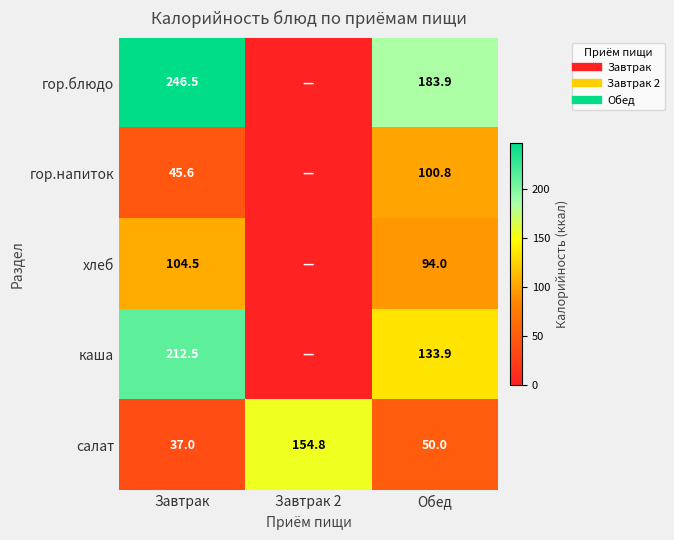

Is it true that каша equals 104.6 at Завтрак 2?

False